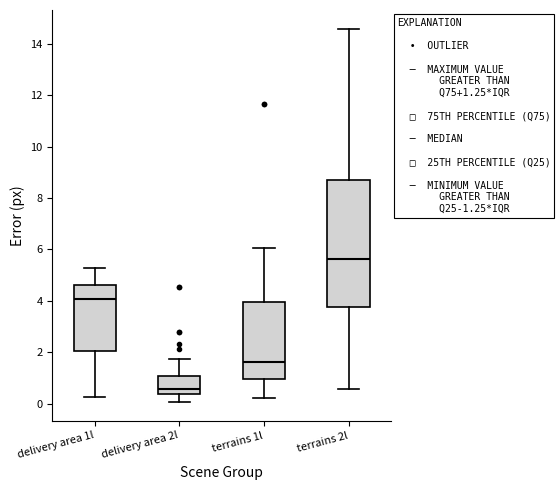

Comparing the boxes themselves (not the whiskers), which one is the tallest?

terrains 2l